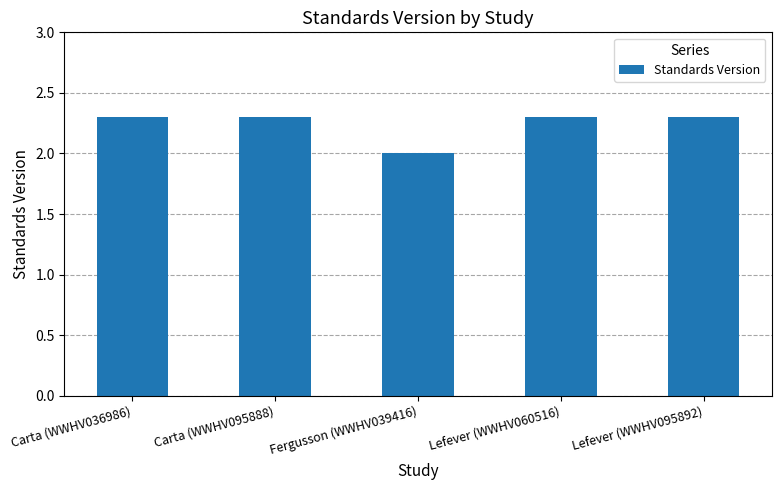

What is the minimum value shown in the chart?

2.0